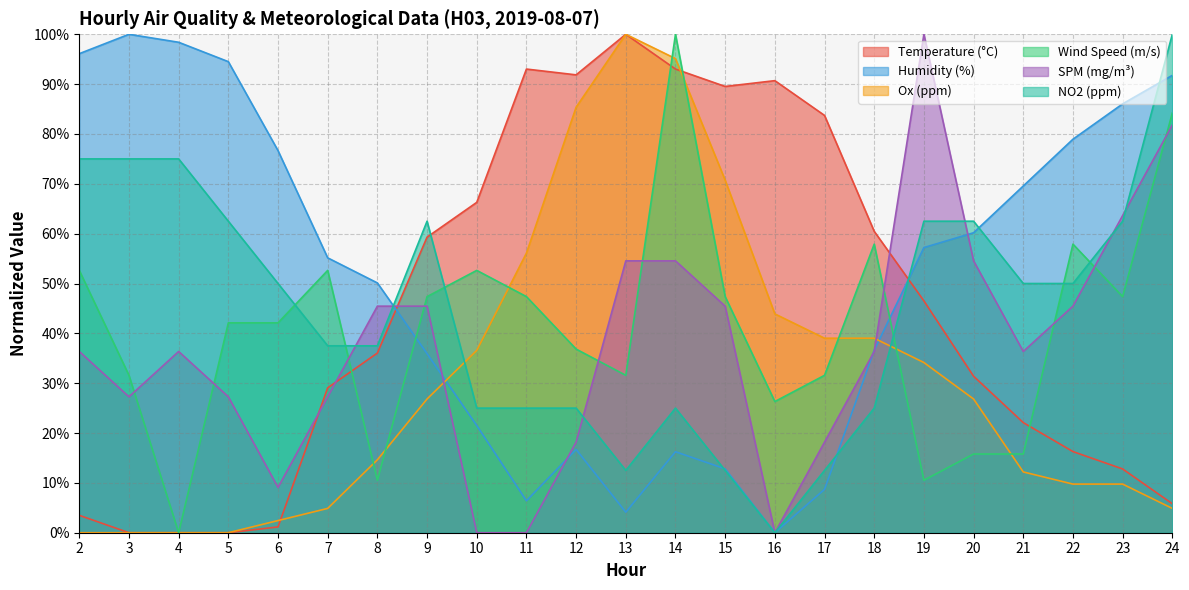

What is the spread (max minus min) of values at 15?

77.0